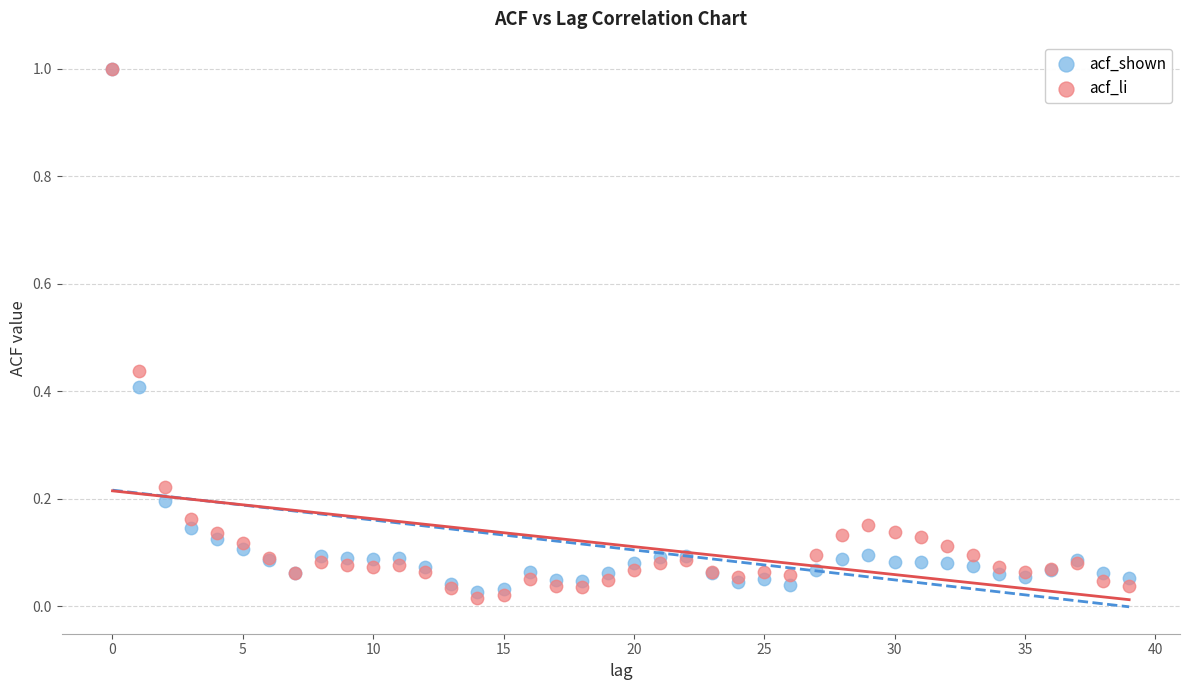

What are all the series names shown in the legend?

acf_shown, acf_li